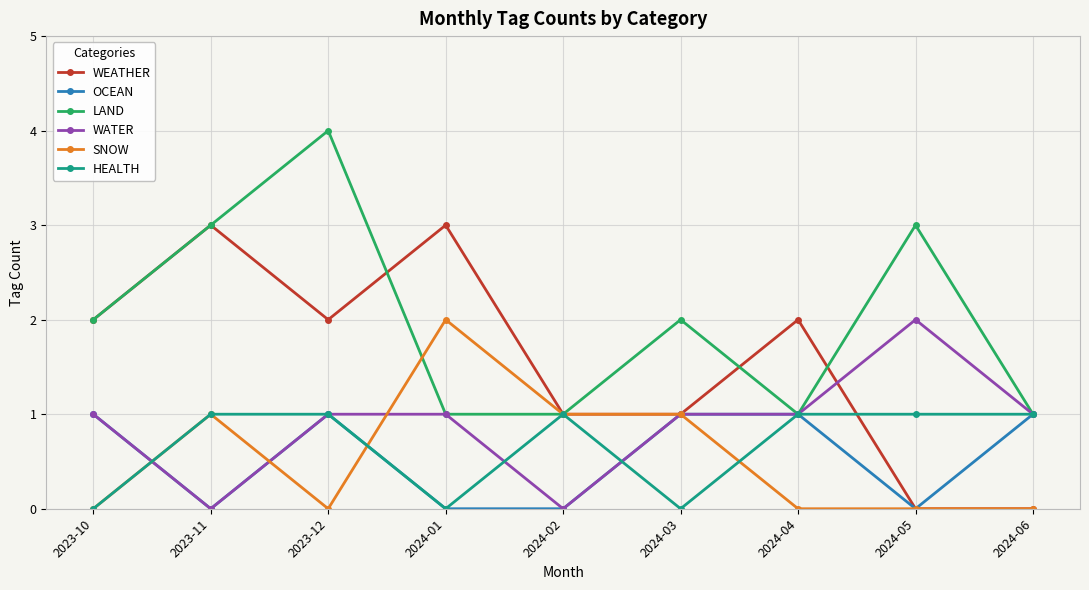

The value of OCEAN at 2023-10 is 1. True or false?

True